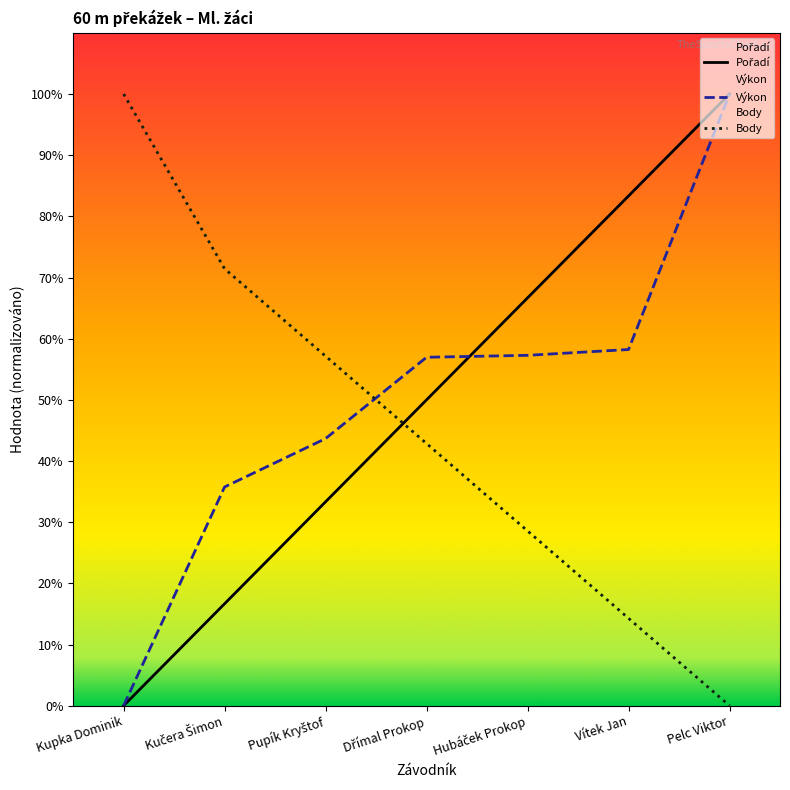

Reading left to right, what are all the values shown in this chart?

Pořadí: Kupka Dominik=0.0	Kučera Šimon=16.7	Pupík Kryštof=33.3	Dřímal Prokop=50.0	Hubáček Prokop=66.7	Vítek Jan=83.3	Pelc Viktor=100.0
Výkon: Kupka Dominik=0.0	Kučera Šimon=35.8	Pupík Kryštof=43.7	Dřímal Prokop=57.0	Hubáček Prokop=57.3	Vítek Jan=58.2	Pelc Viktor=100.0
Body: Kupka Dominik=100.0	Kučera Šimon=71.4	Pupík Kryštof=57.1	Dřímal Prokop=42.9	Hubáček Prokop=28.6	Vítek Jan=14.3	Pelc Viktor=0.0